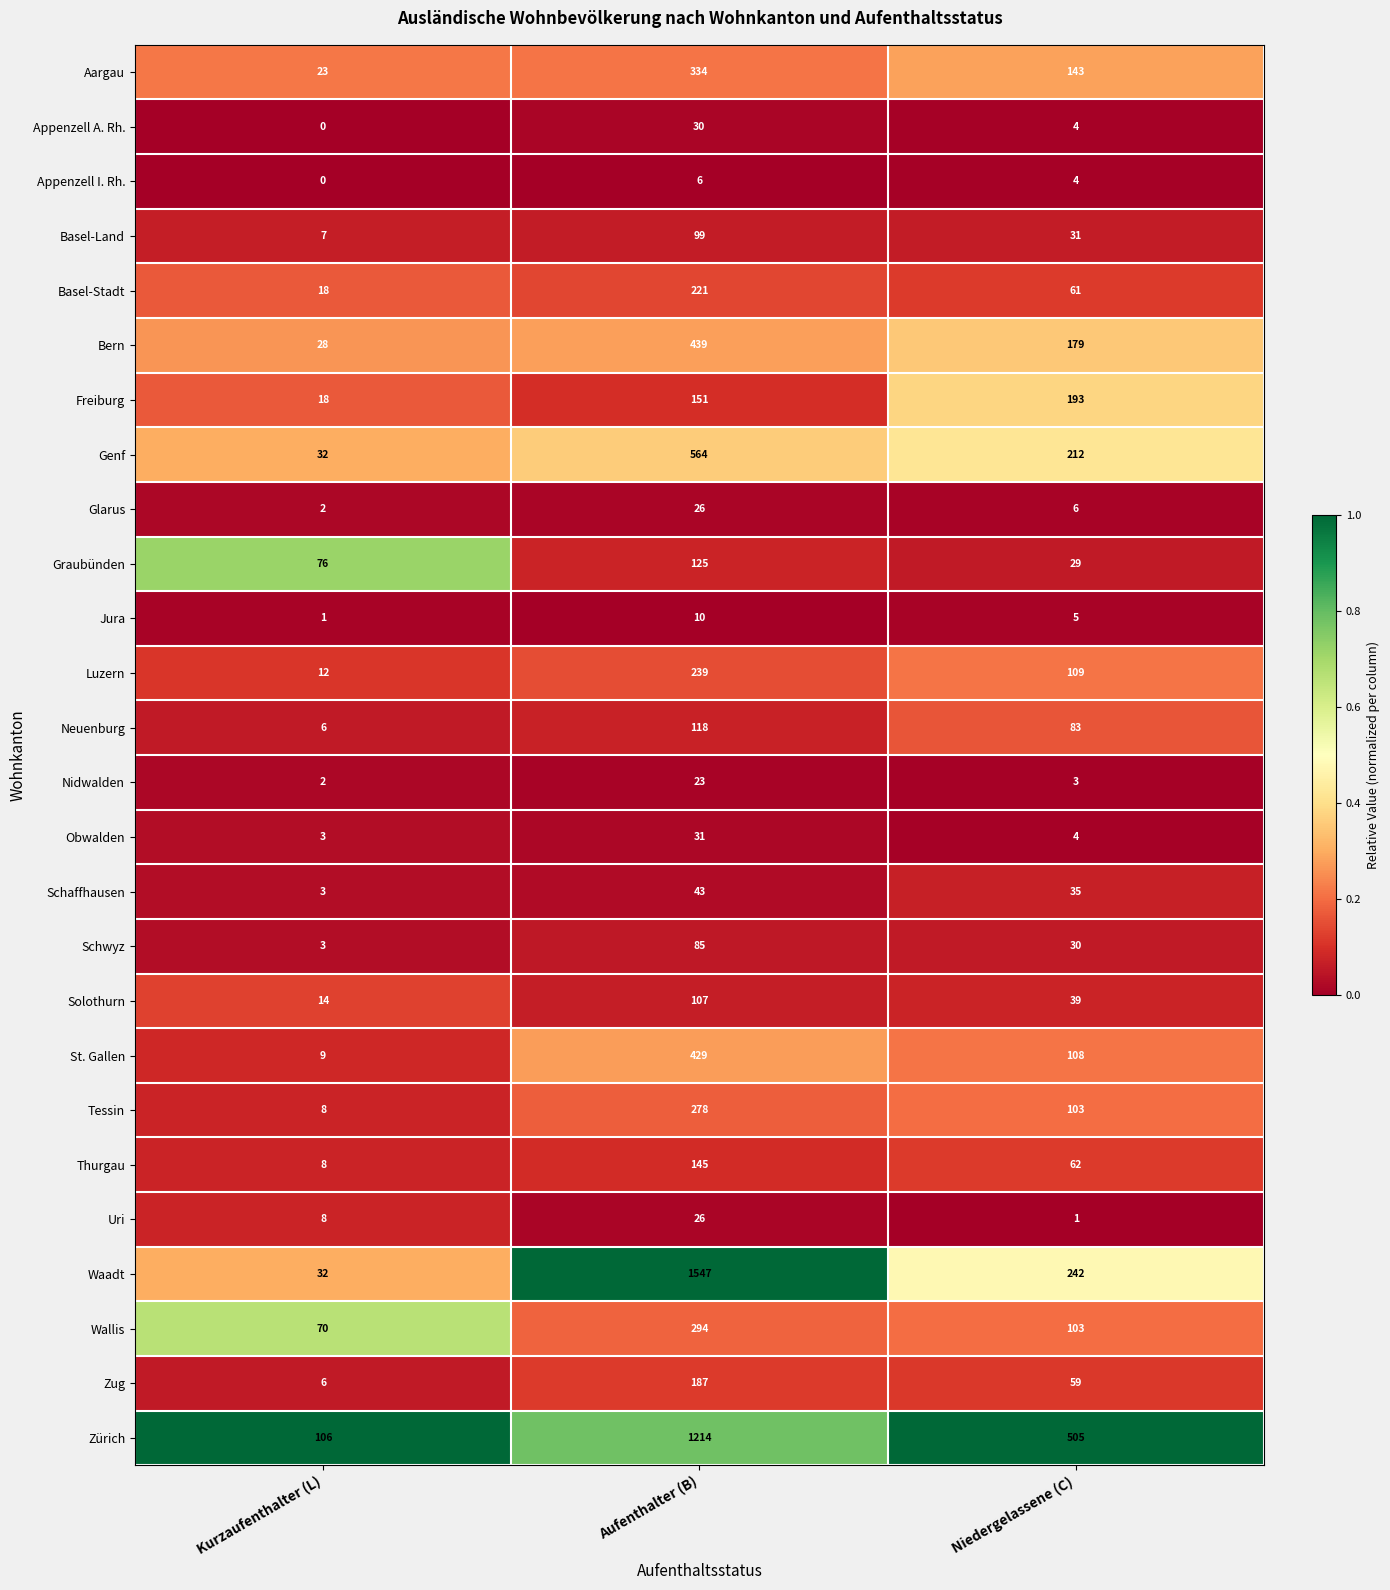

At which label is Genf closest to 298?

Niedergelassene (C)